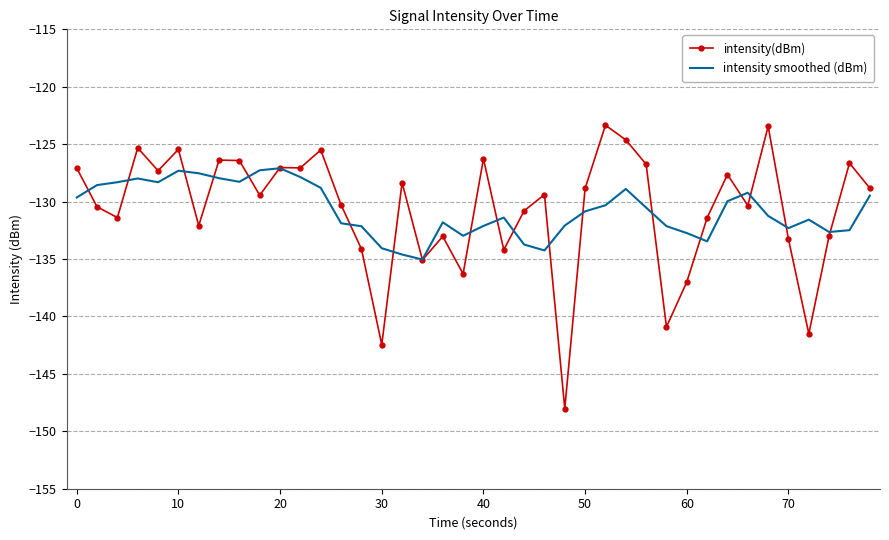

What is the maximum value shown in the chart?

-123.4